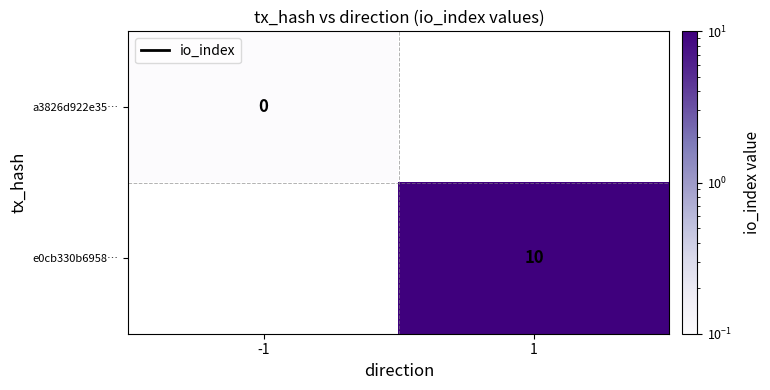

True or false: e0cb330b6958… has a value of 10.0 at 1.

True